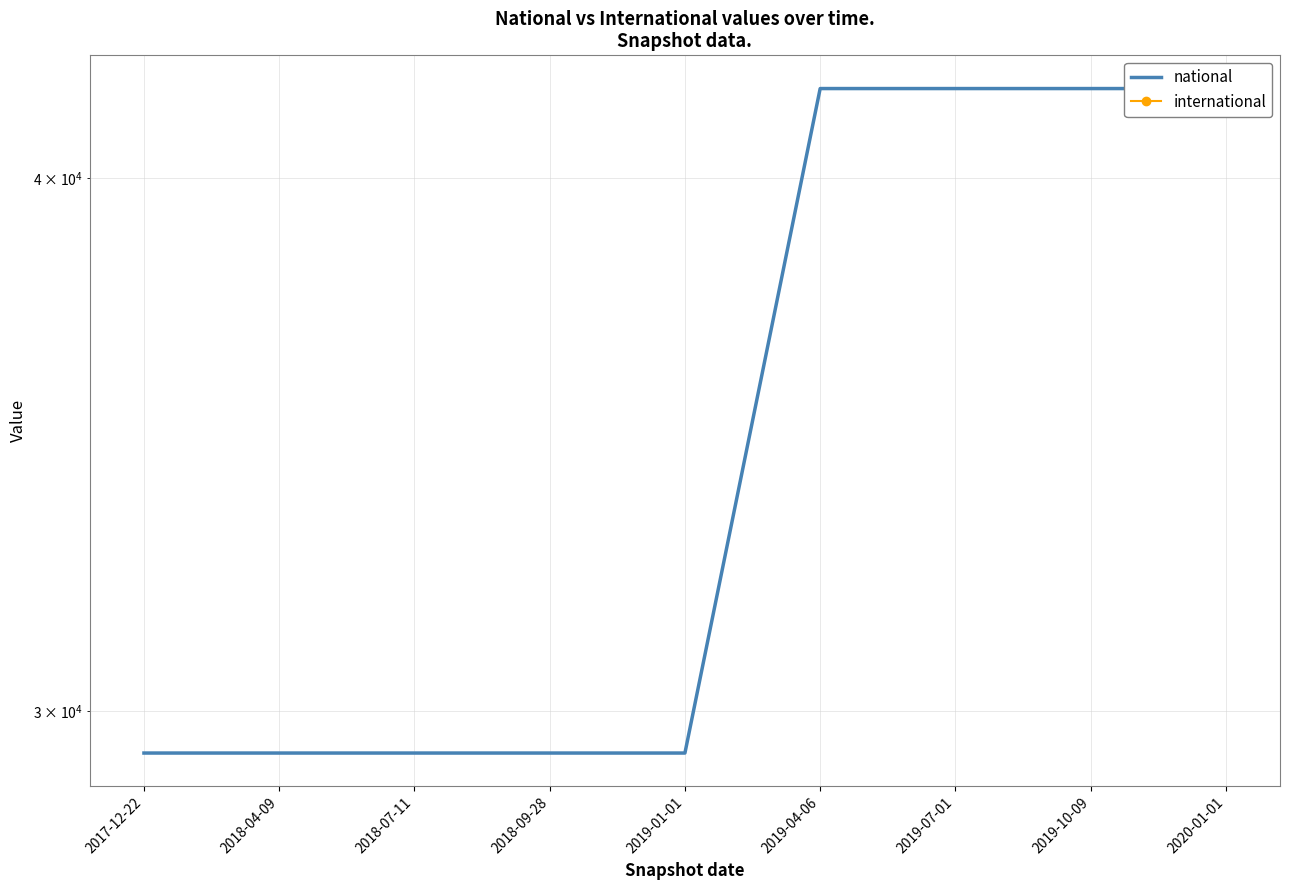

Rank the series by their maximum value, from lowest to highest.

international, national